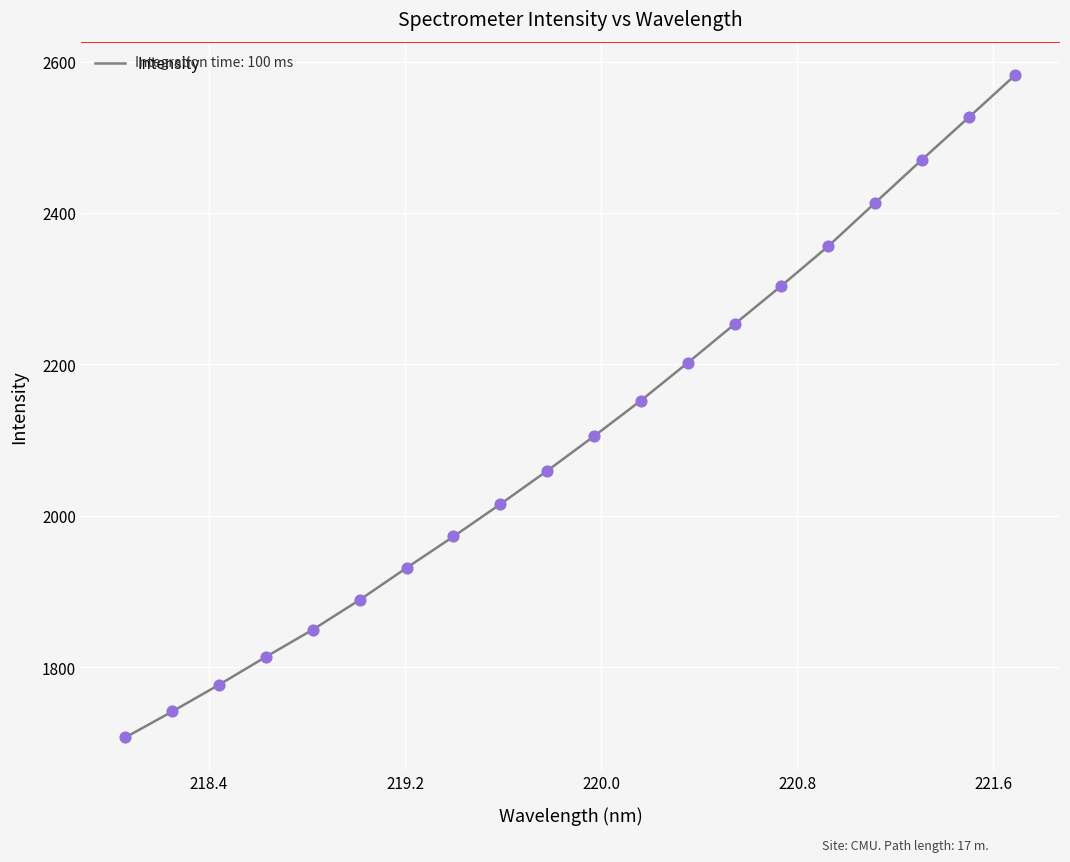

What is the smallest value displayed?

1707.0